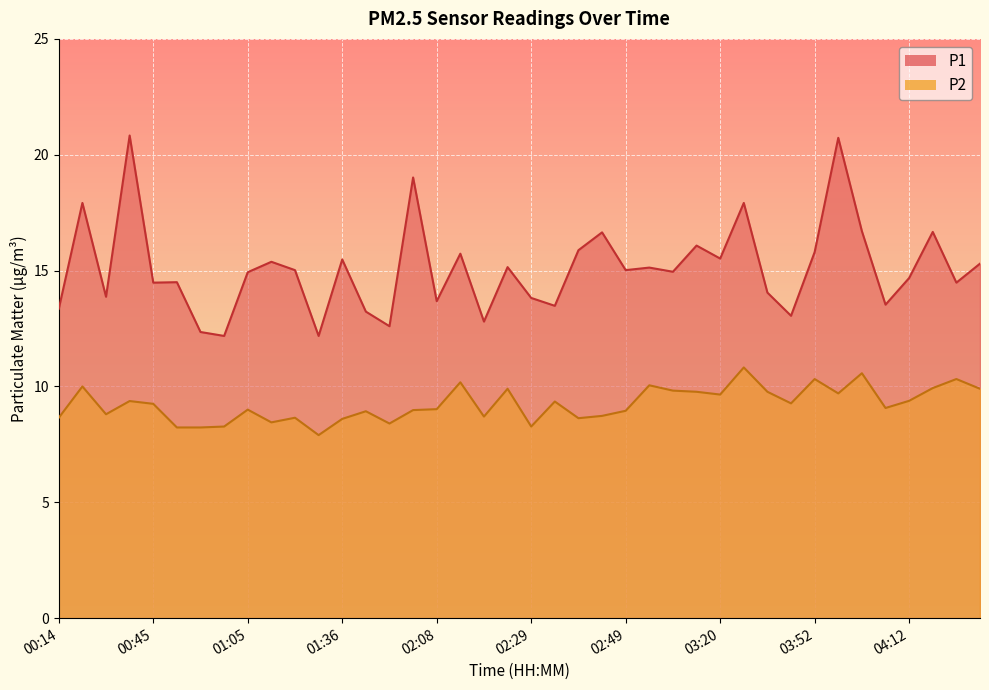

In P1, how many points are lower than both neighbors (excluding endpoints)?

14